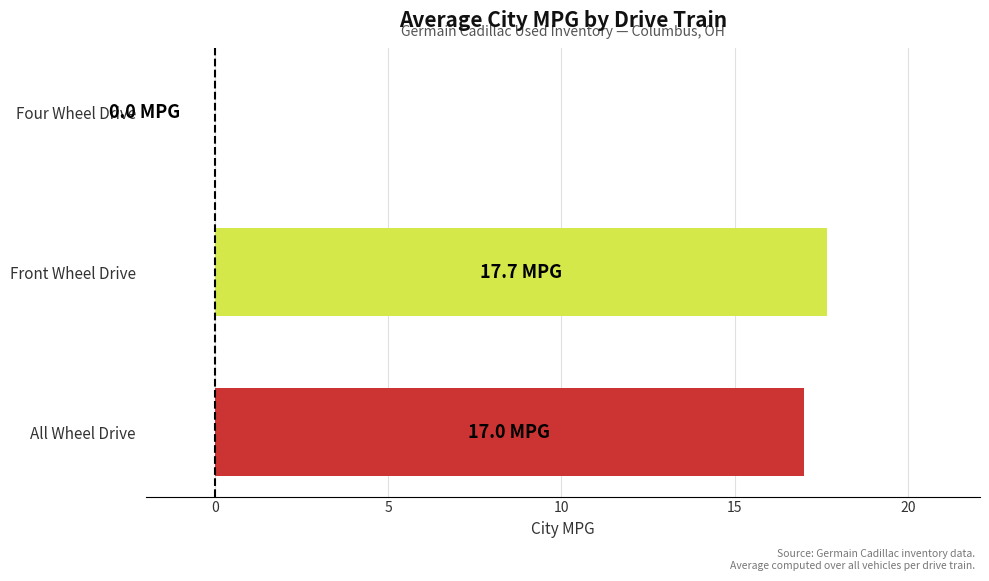

What is the greatest value displayed?

17.7